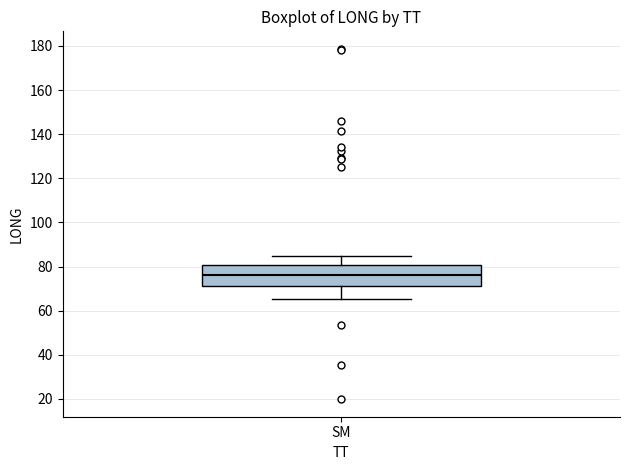

Read this box plot against the y-axis: the position of the median line, the range covered by the box, and the ends of both whiskers. The values are not printed on the chart, so give them approximately, as read against the axis.

median 76, box 72 to 80, whiskers 66 to 86